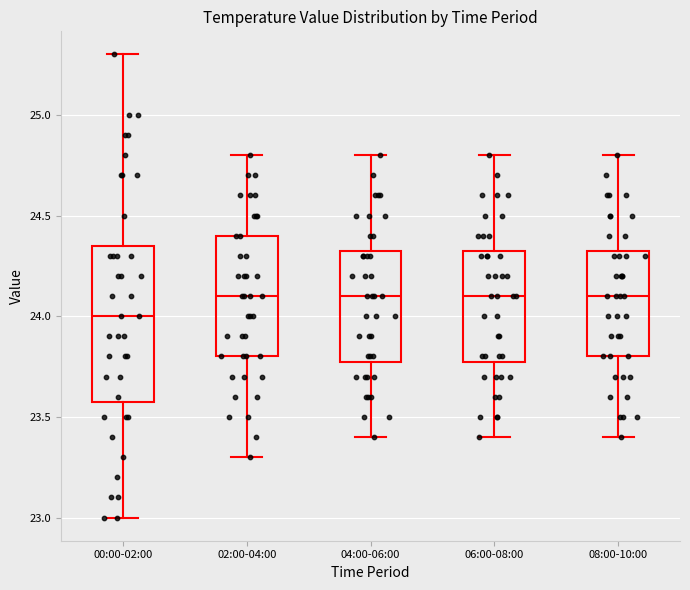

Reading left to right, transcribe this box plot: for each box, give where its median line is, the range the box spans, and where its two whiskers end, as read against the y-axis. The values are not printed on the chart, so give them approximately, as read against the axis.

00:00-02:00: median 24.00, box 23.60 to 24.35, whiskers 23.00 to 25.30
02:00-04:00: median 24.10, box 23.80 to 24.40, whiskers 23.30 to 24.80
04:00-06:00: median 24.10, box 23.80 to 24.35, whiskers 23.40 to 24.80
06:00-08:00: median 24.10, box 23.80 to 24.35, whiskers 23.40 to 24.80
08:00-10:00: median 24.10, box 23.80 to 24.35, whiskers 23.40 to 24.80